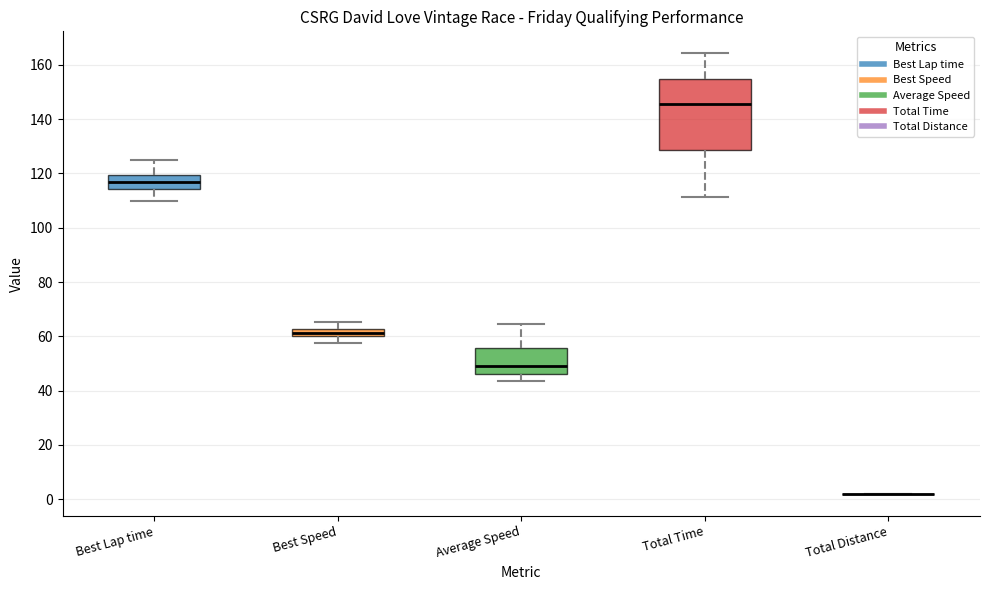

Where does the lower whisker of the box for Best Speed end on the y-axis? The values are not printed on the chart, so give them approximately, as read against the axis.

58